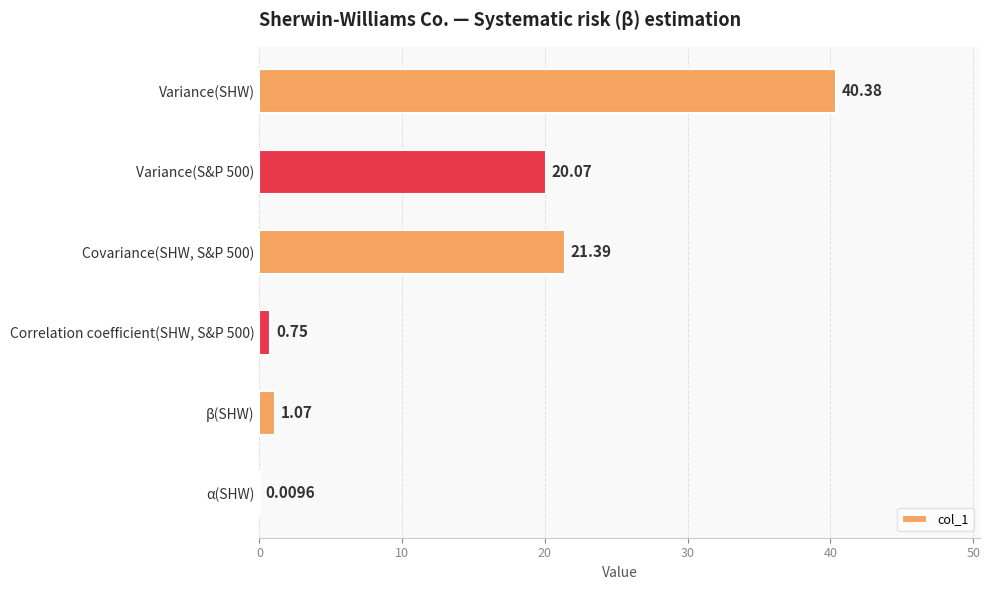

What is the sum of the values at Covariance(SHW, S&P 500) and Variance(SHW)?

61.8